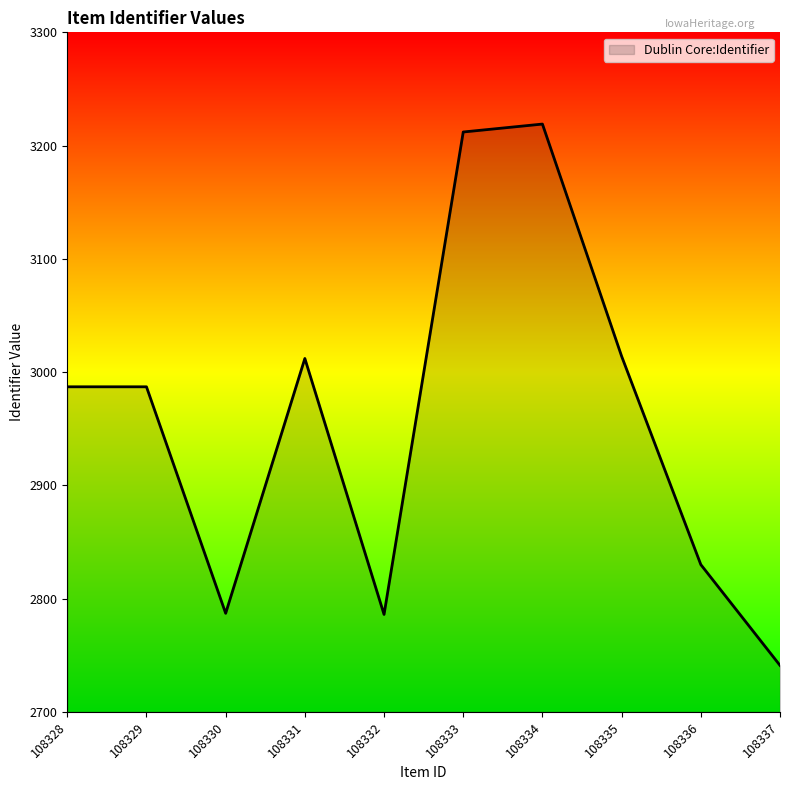

Which label corresponds to the largest value in the chart?

108334